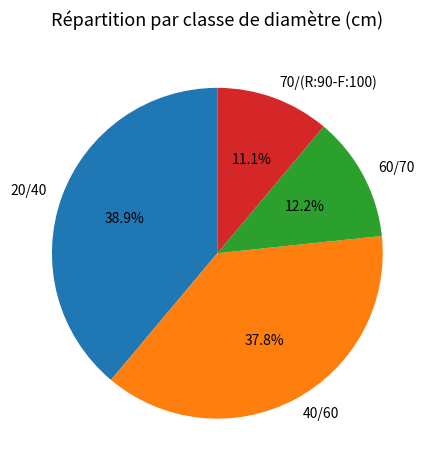

Rank the categories by value from highest to lowest.

20/40, 40/60, 60/70, 70/(R:90-F:100)